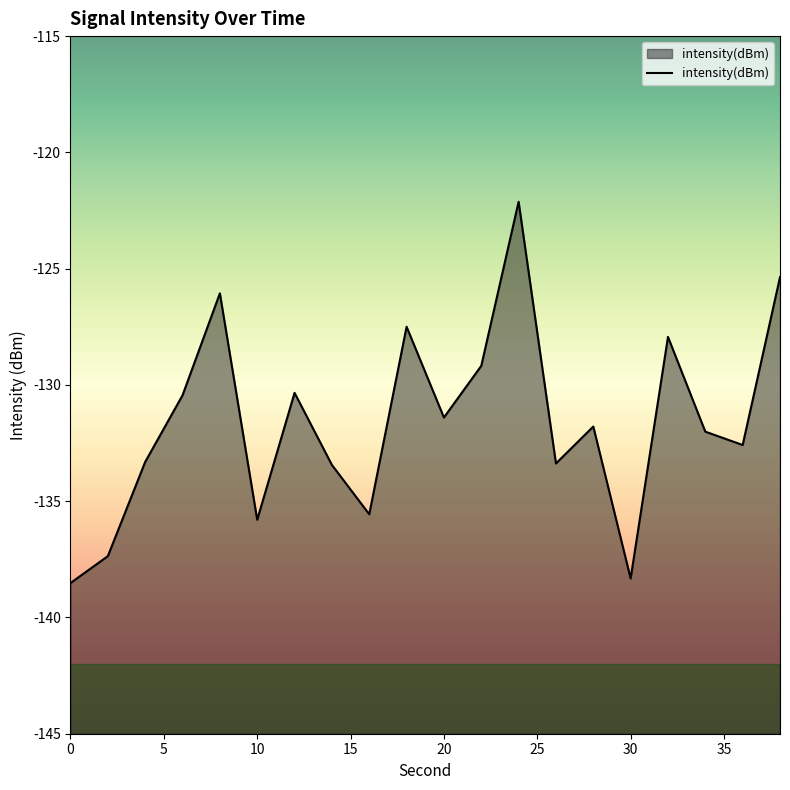

How many points are higher than both their immediate neighbors (excluding endpoints)?

6